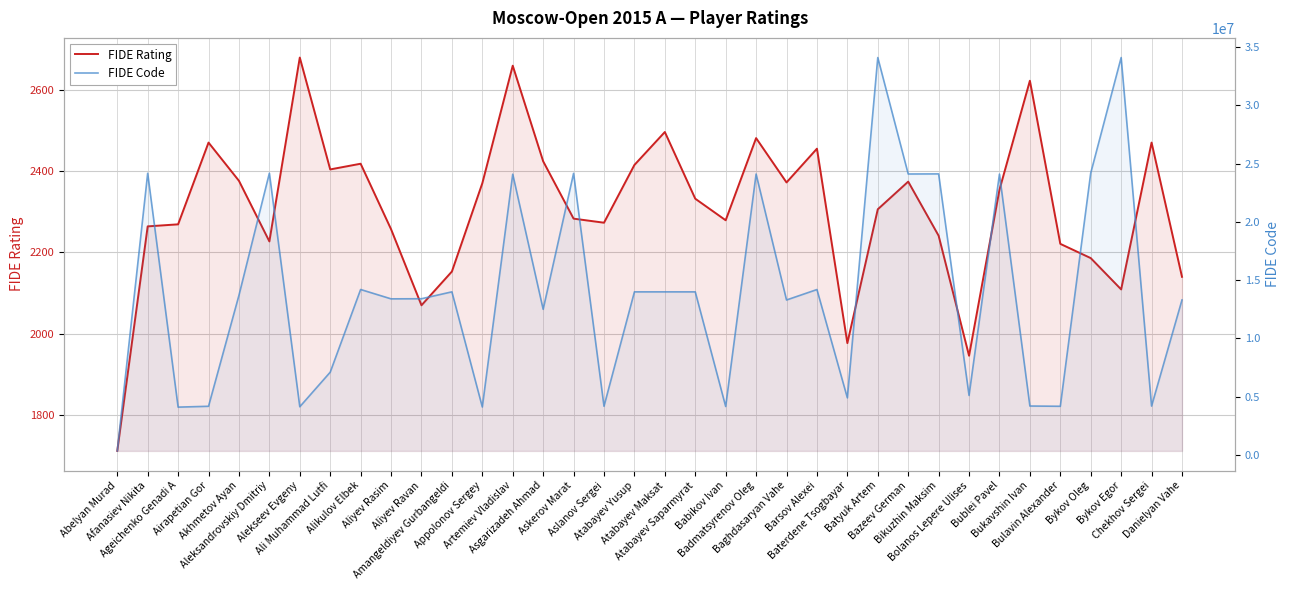

What is the label of the 20th point from the left?

Atabayev Saparmyrat